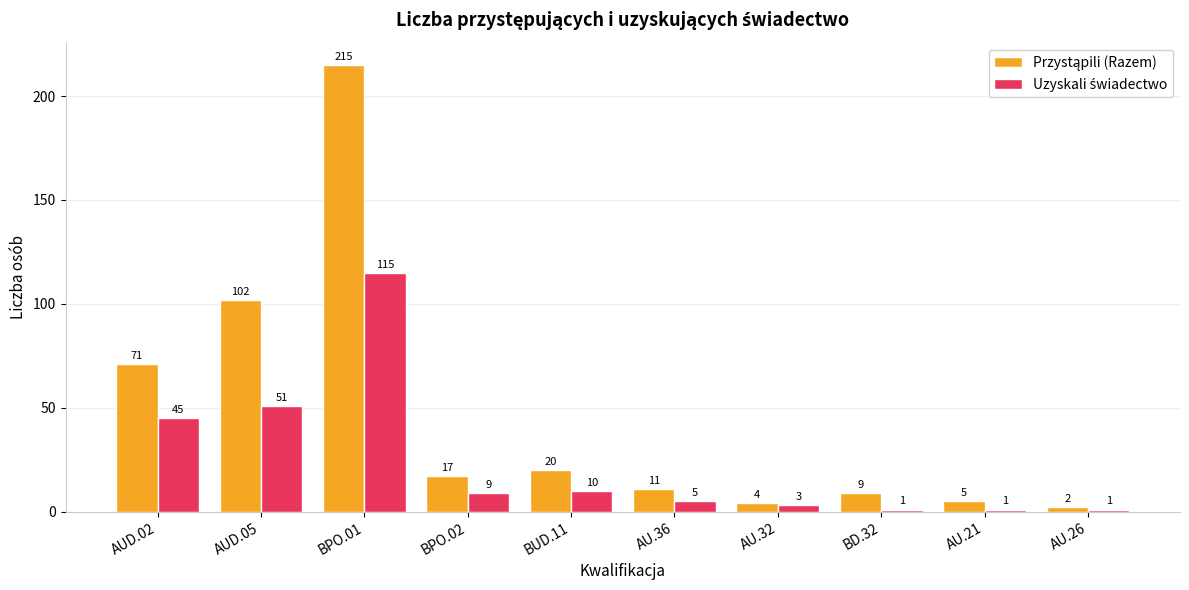

What is the greatest value displayed?

215